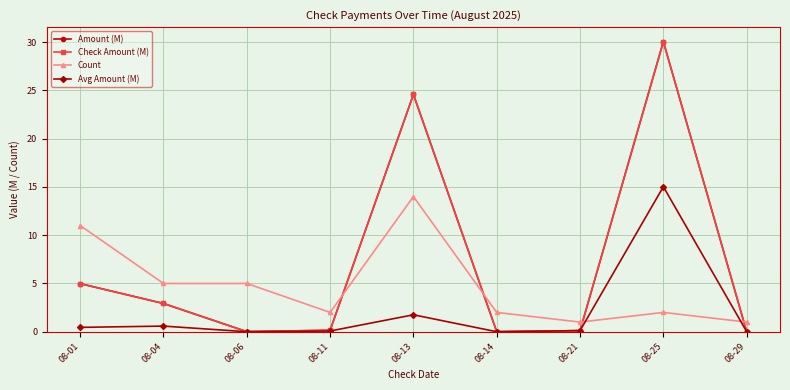

Is this an area chart (filled region under the line)?

No